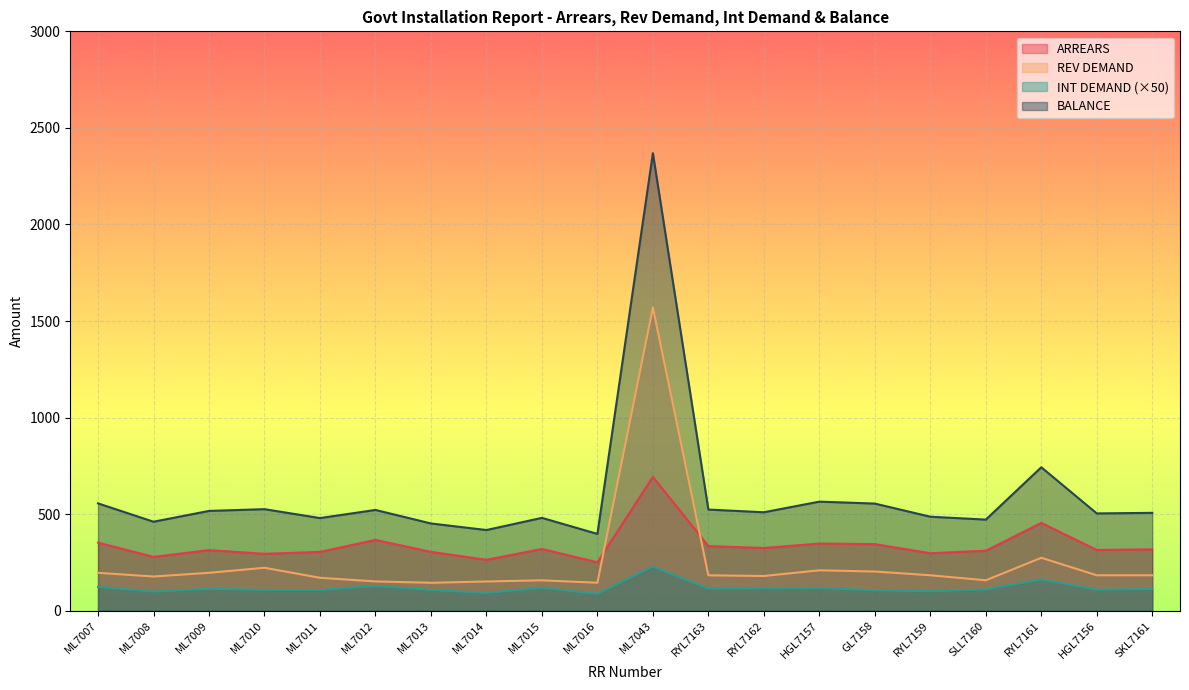

Does the chart display data point markers on the line(s)?

No